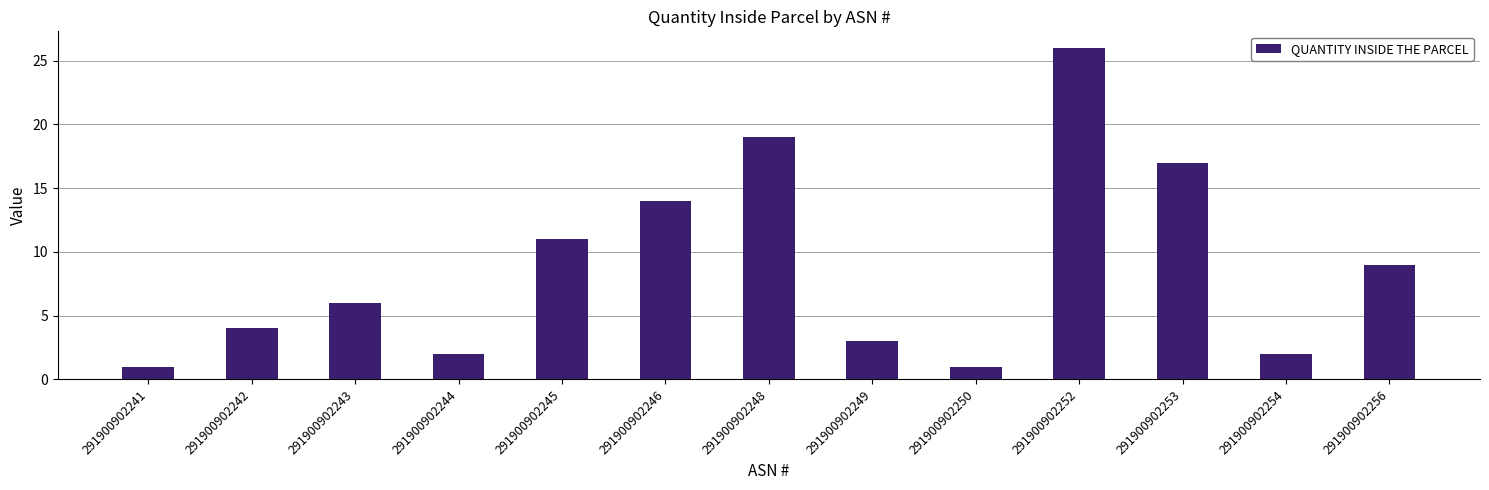

What is the sum of the values at 291900902252 and 291900902244?

28